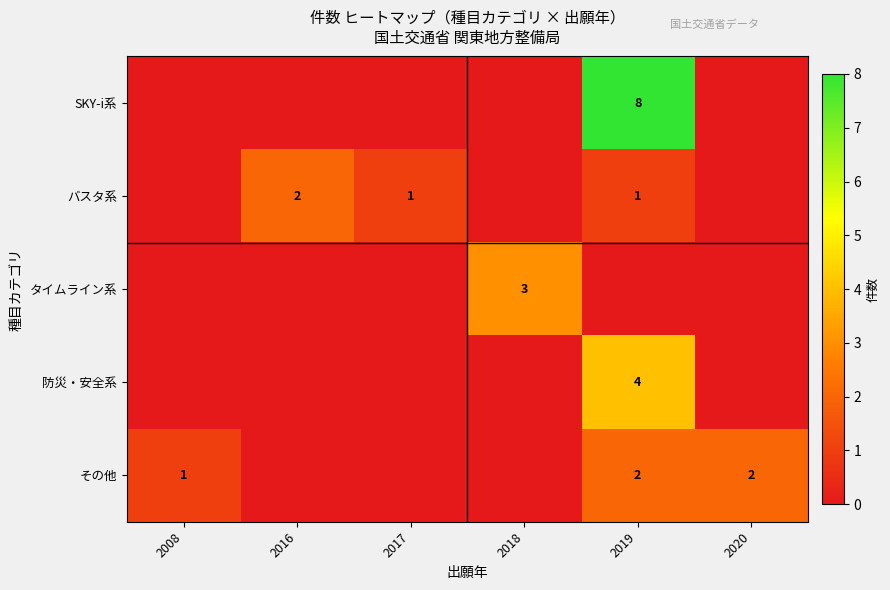

Which category has the highest value across all series?

2019